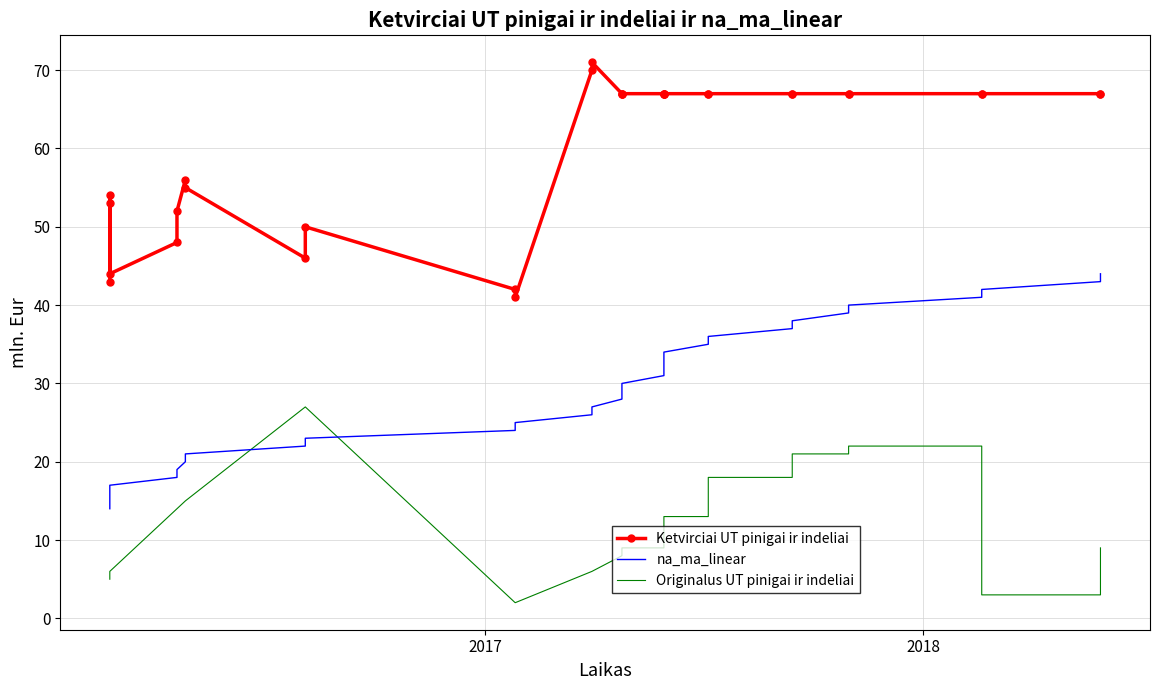

How many values in the Originalus UT pinigai ir indeliai series exceed 12?

14